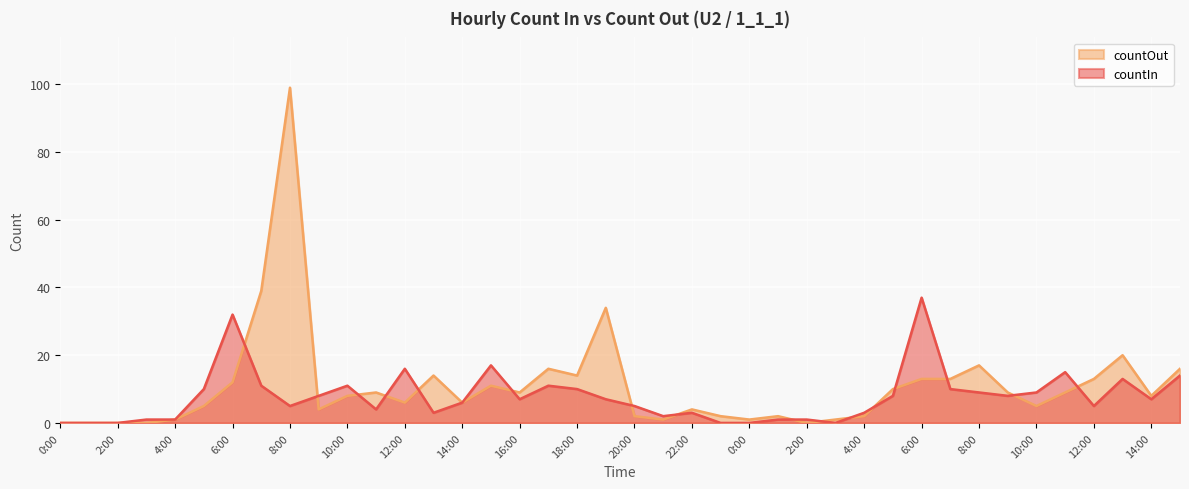

Which has a higher value, 23:00 or 8:00?

8:00